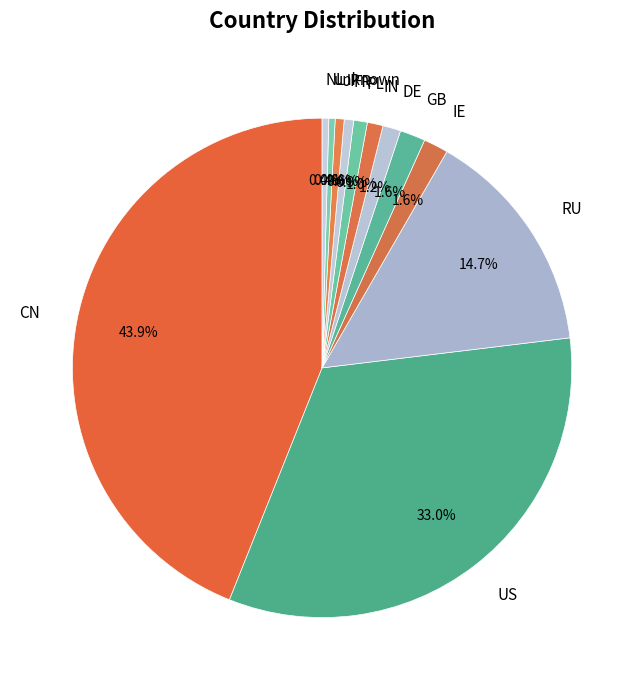

Which has a higher value, US or DE?

US